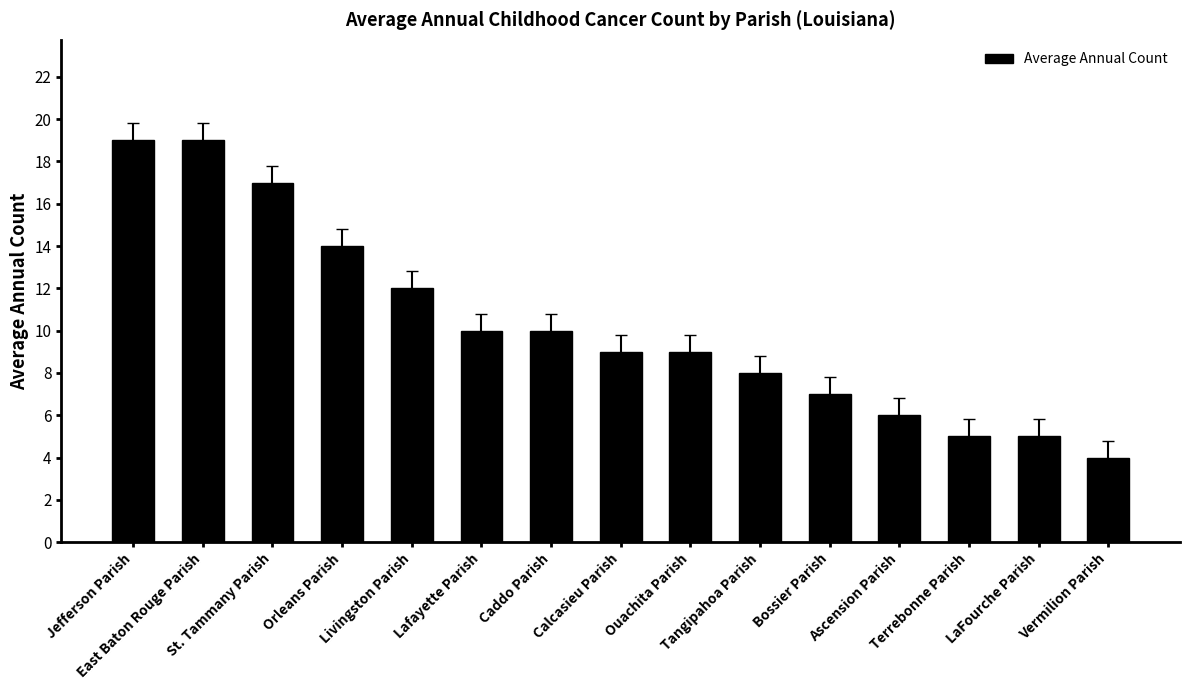

What is the ratio of the value at Tangipahoa Parish to the value at Caddo Parish?

0.8